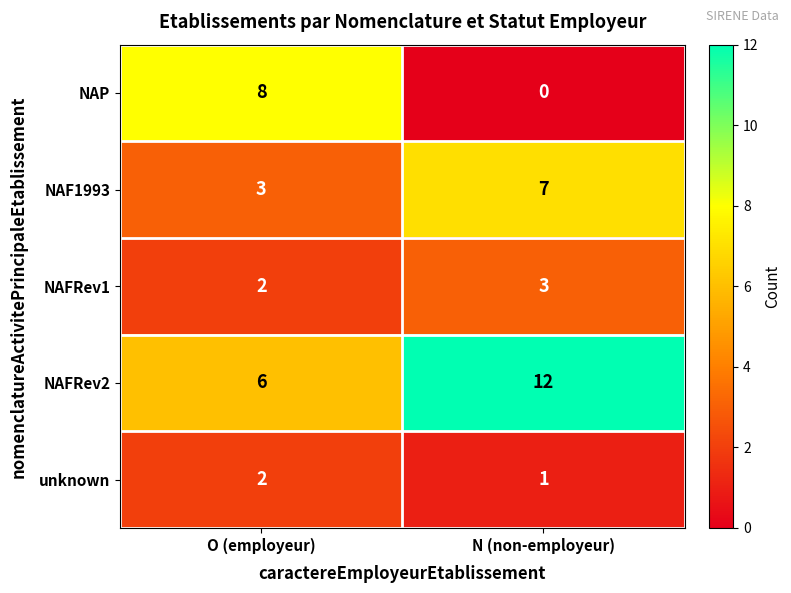

What is the approximate value of NAFRev2 at N (non-employeur)?

12